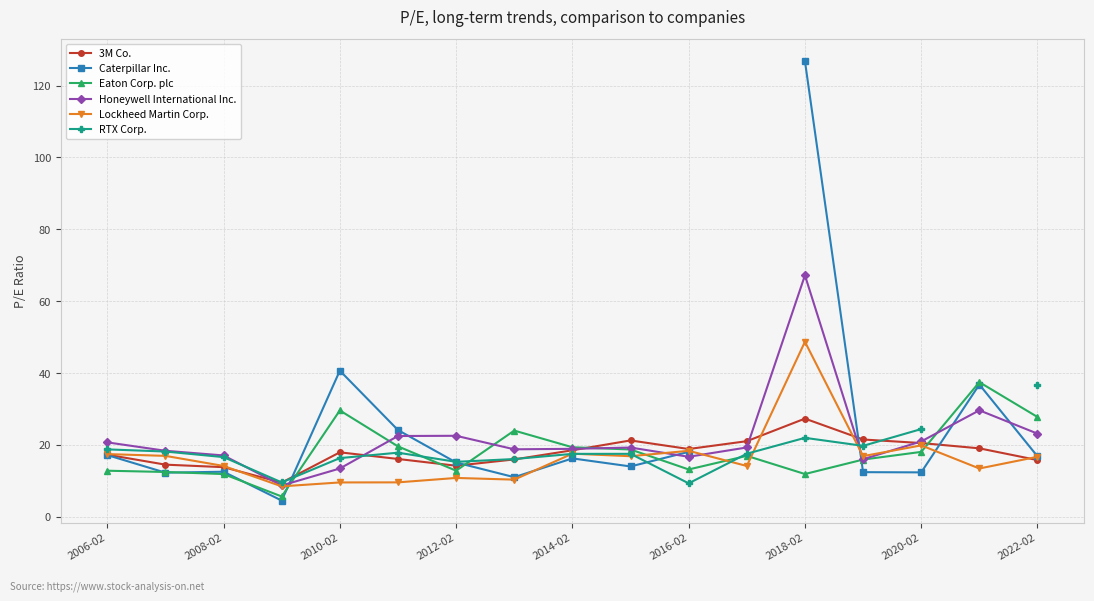

After their last crossing, which series has the higher values: 3M Co. or Eaton Corp. plc?

Eaton Corp. plc